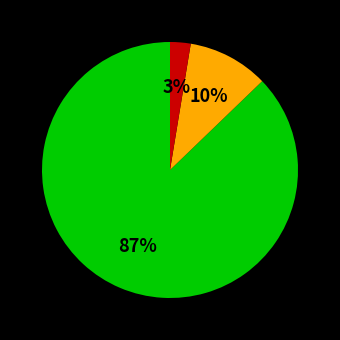

Does any single category account for the majority?

Yes